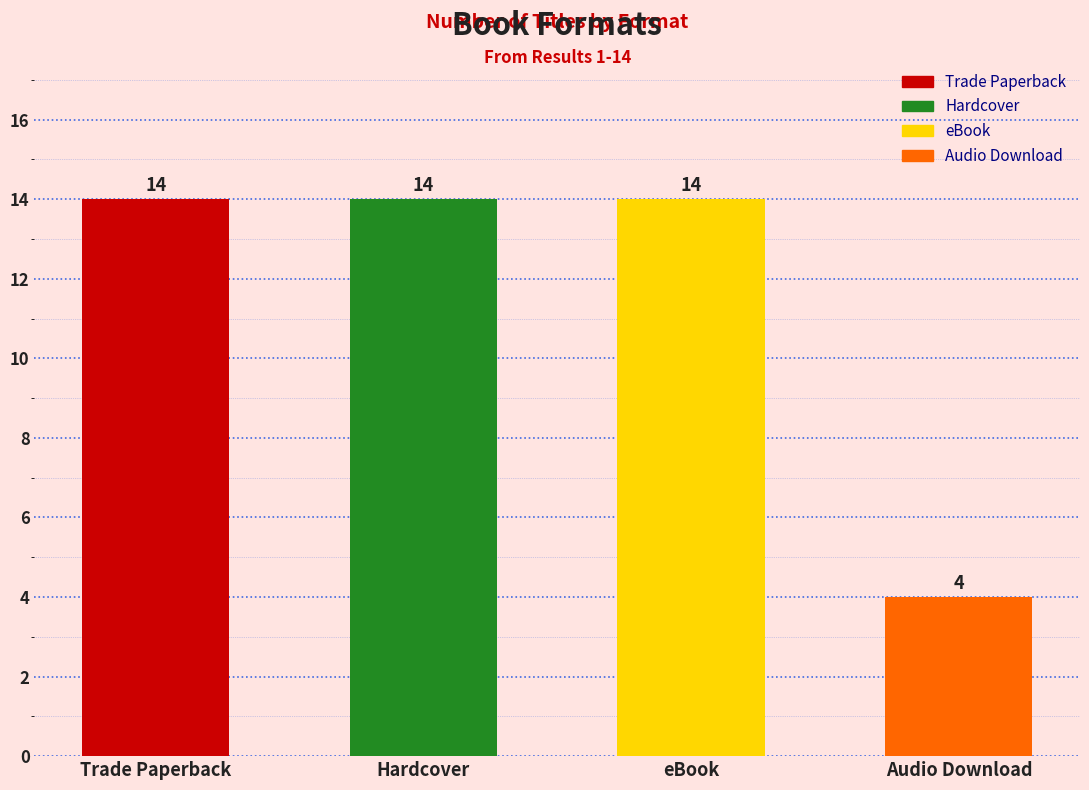

What are all the series names shown in the legend?

Trade Paperback, Hardcover, eBook, Audio Download